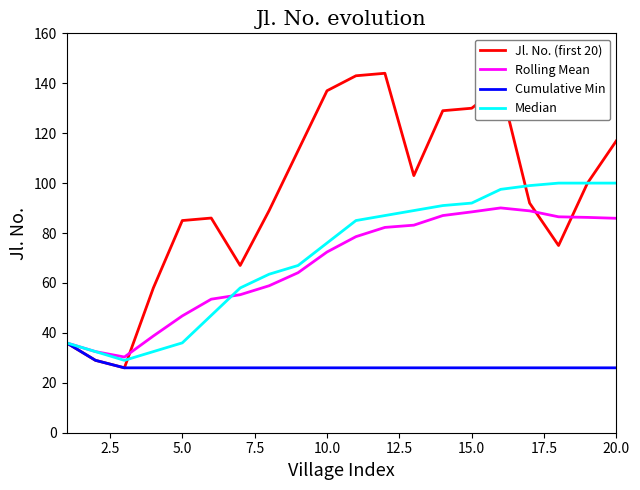

What is the greatest value displayed?

144.0